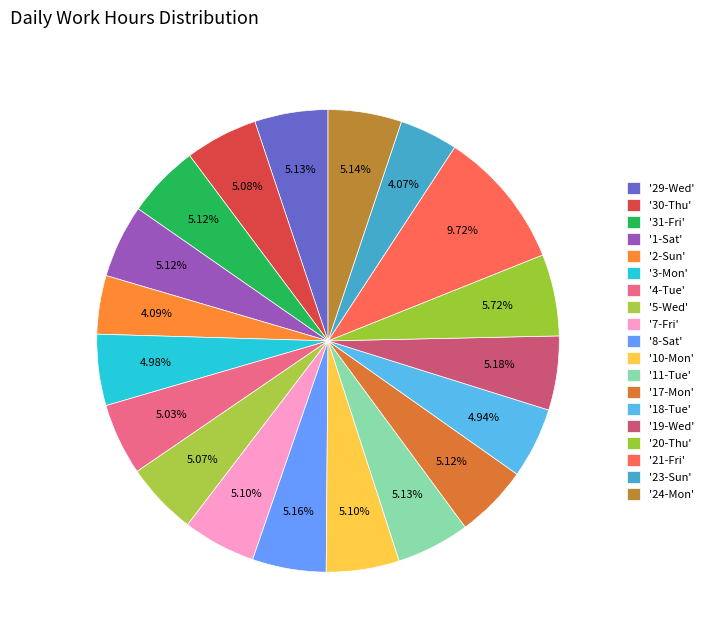

What is the largest slice in the pie chart?

21-Fri